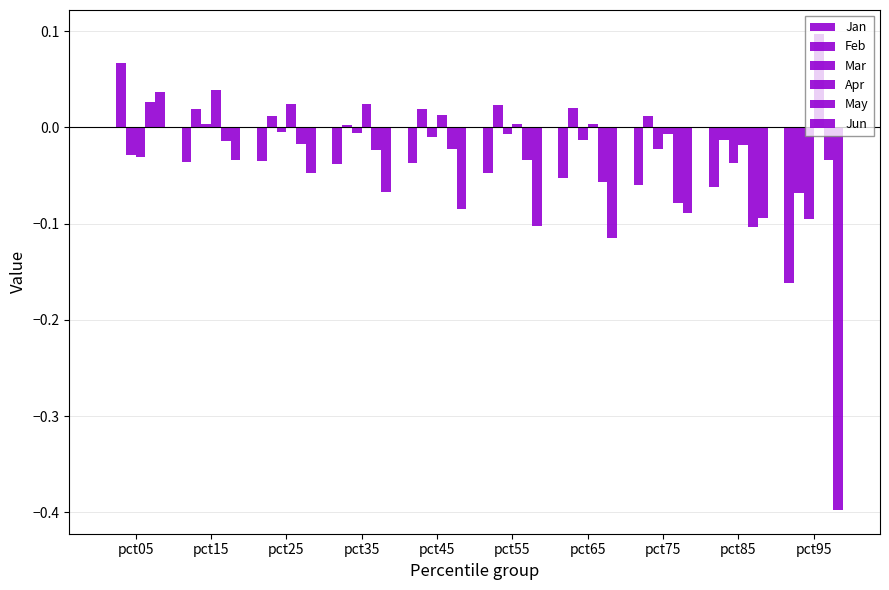

What is the sum of the May values at pct25 and pct75?

-0.1